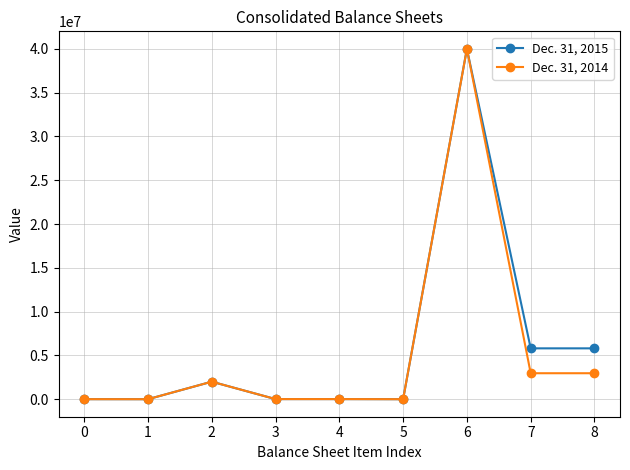

True or false: Dec. 31, 2014 has more than 1 points higher than both neighbors.

True